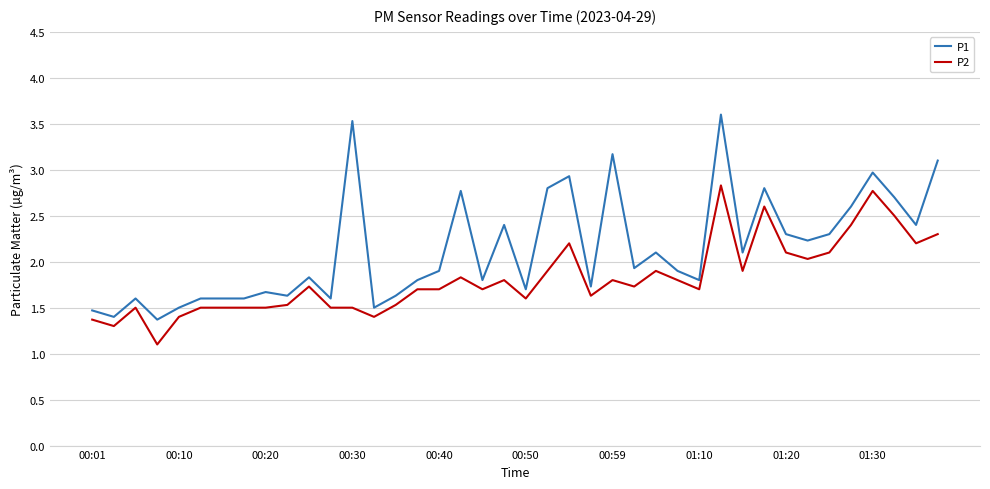

True or false: P2 has more than 0 interior local peaks.

True